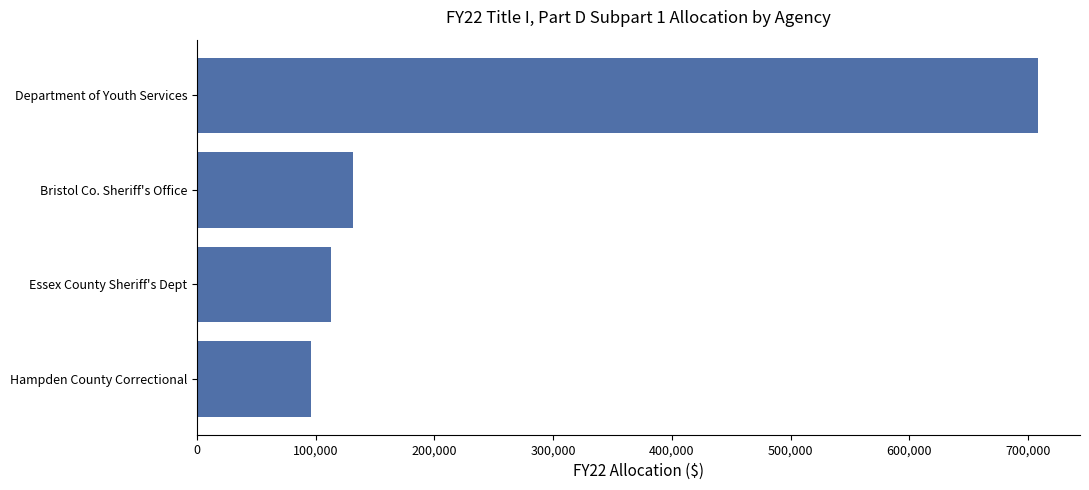

At which label is the value closest to 402251?

Bristol Co. Sheriff's Office